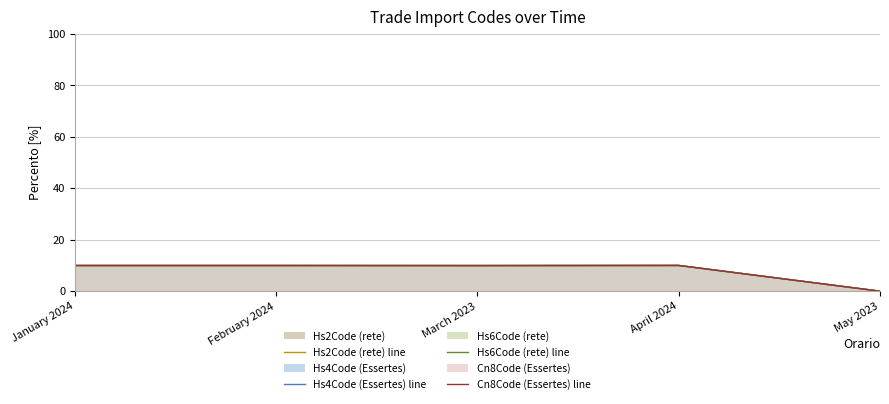

How many series are shown in this chart?

4